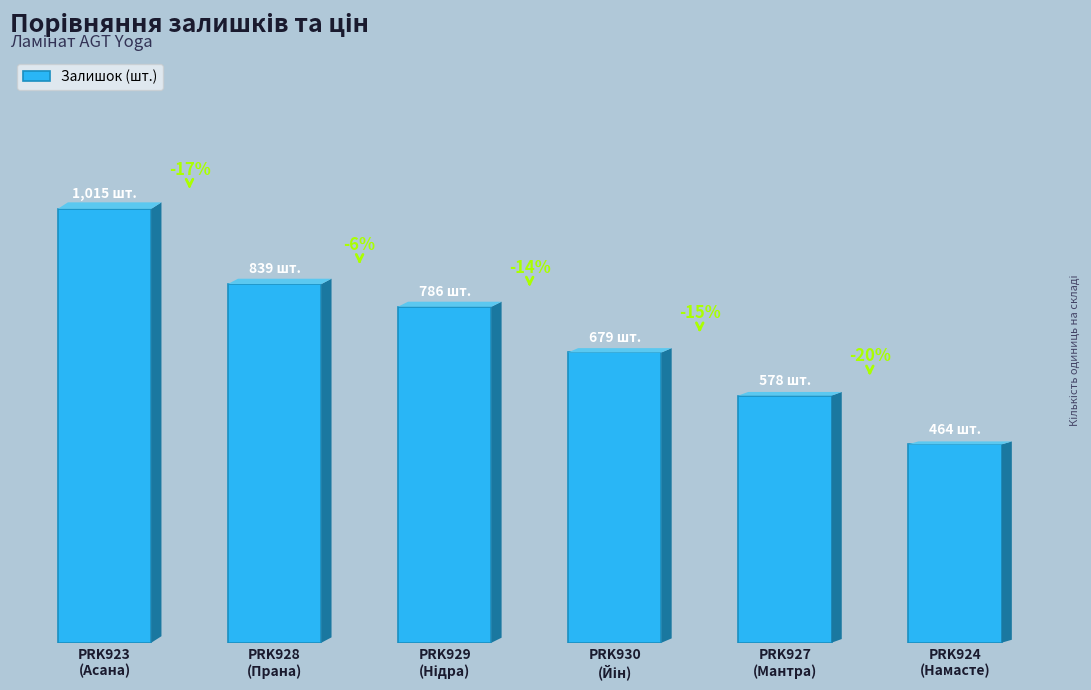

What is the label of the 5th bar from the left?

PRK927
(Мантра)